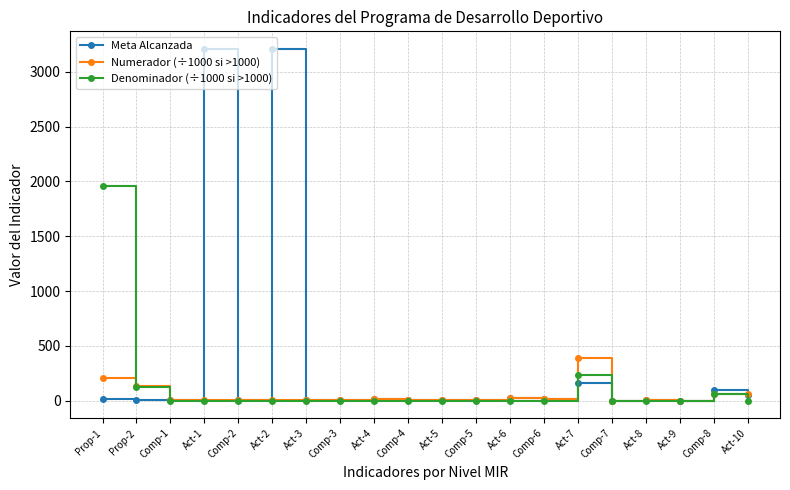

Which series has the largest total across all categories?

Meta Alcanzada